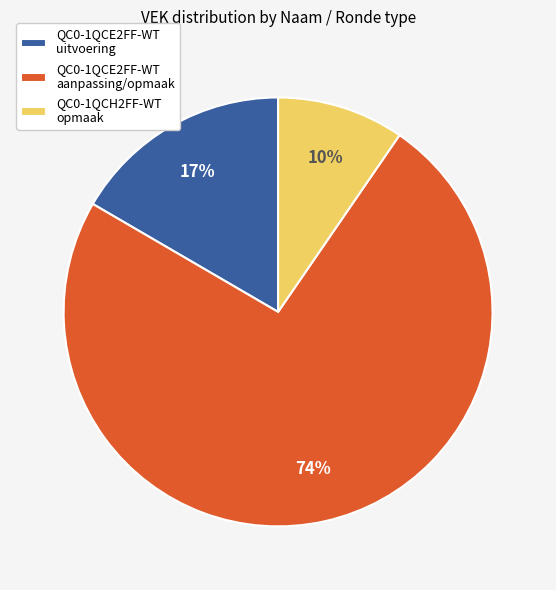

Is there a majority slice in this chart?

Yes